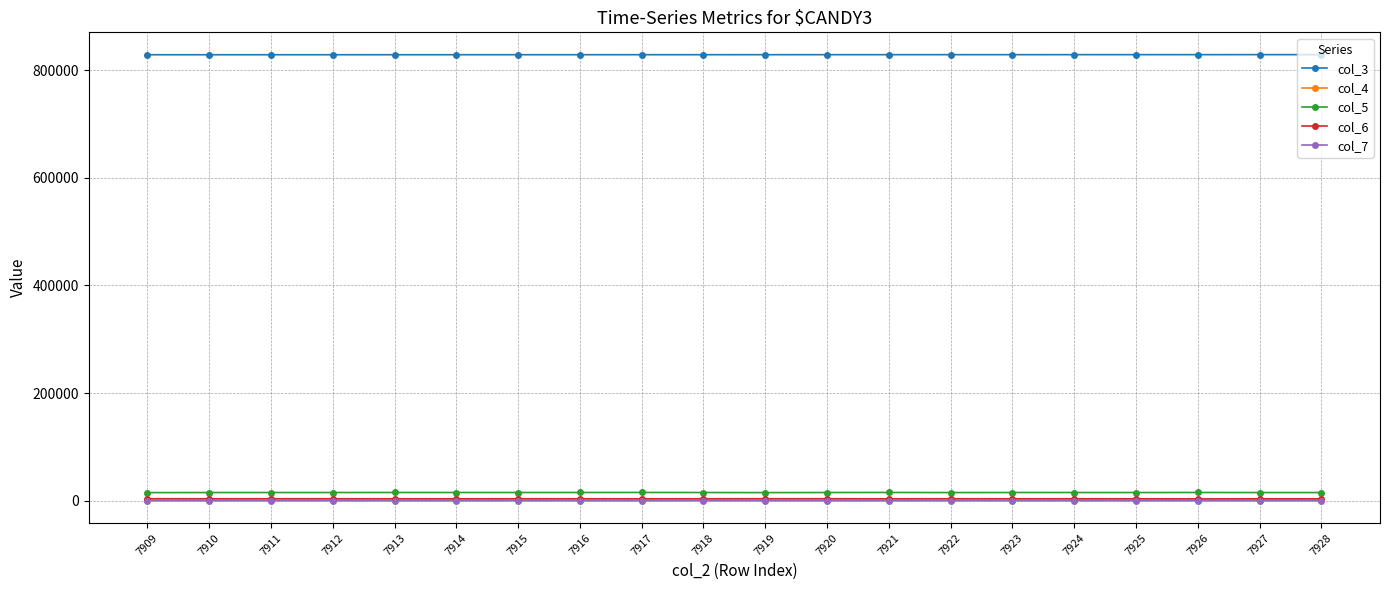

Where does the col_5 series first go above 15382?

7913